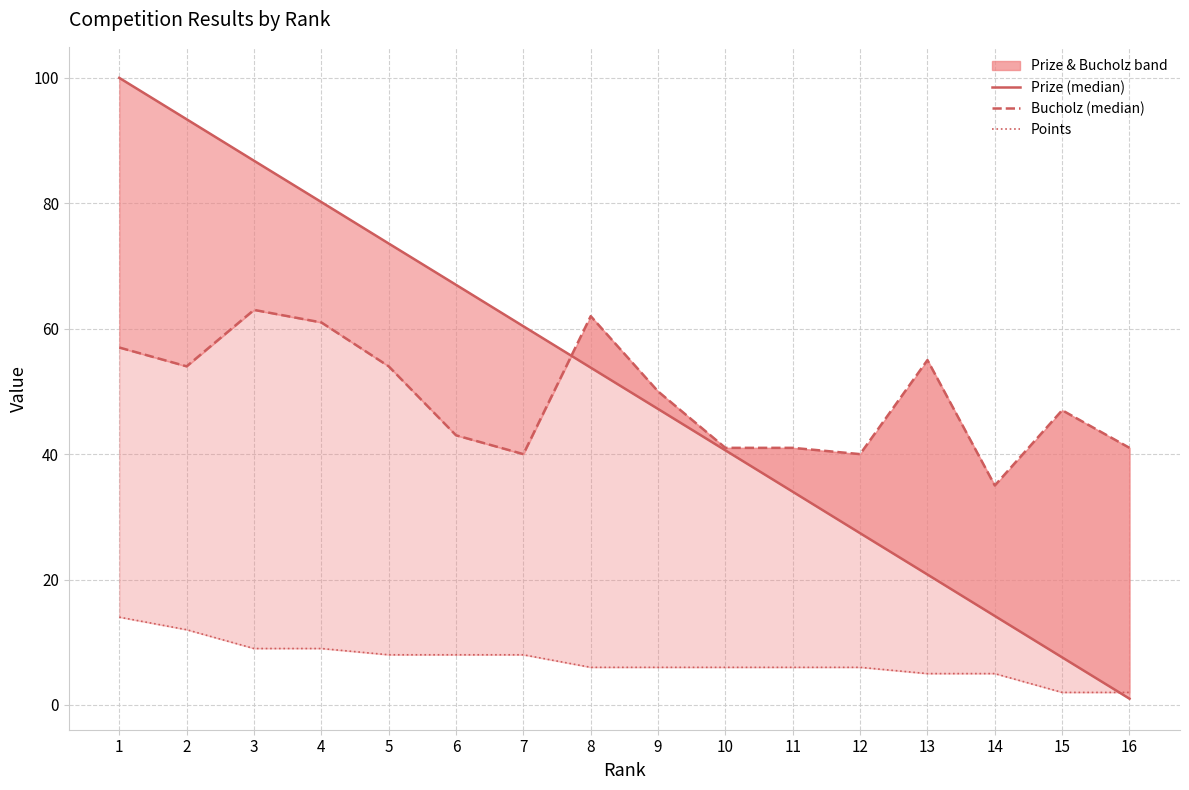

What is the average value of the Prize (median) series?

50.5